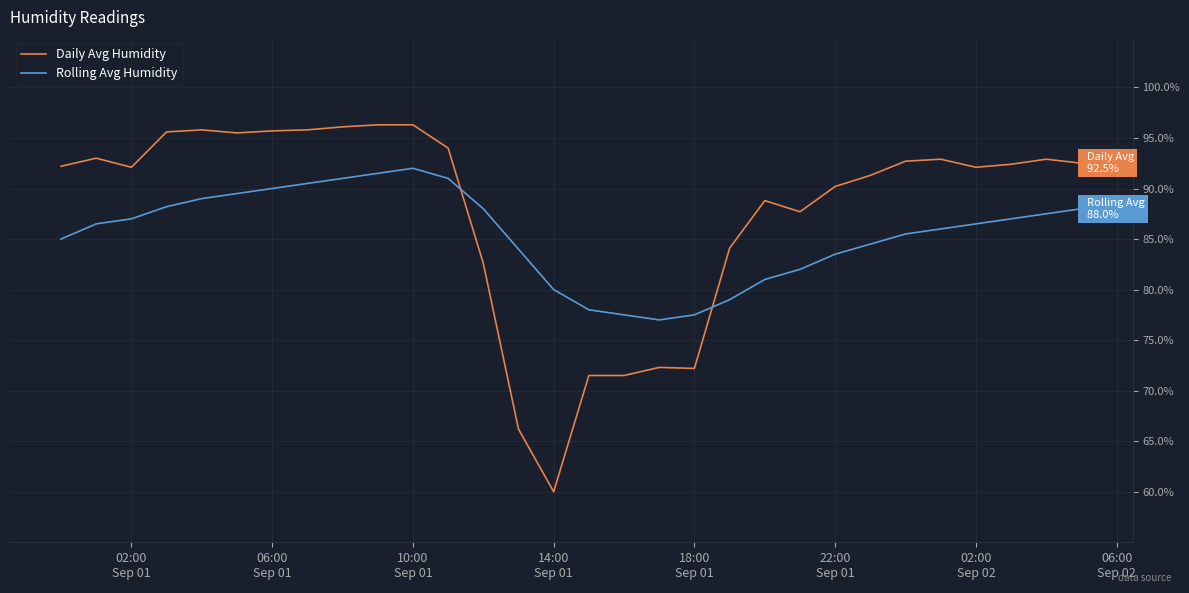

List the series in order of their peak value, highest first.

Daily Avg Humidity, Rolling Avg Humidity